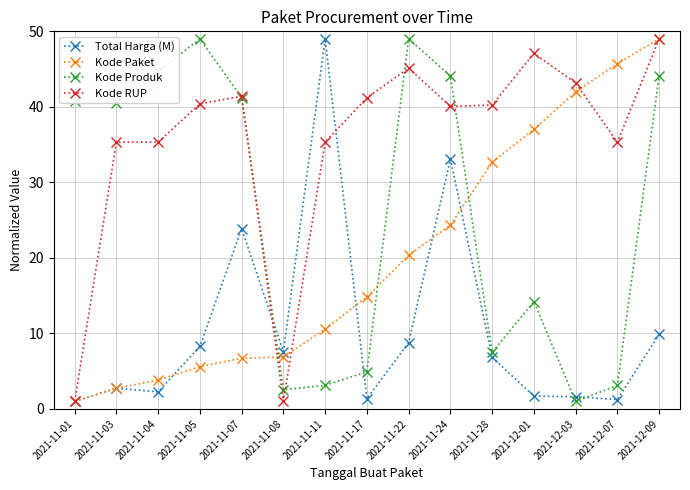

Is it true that Kode RUP equals 35.3 at 2021-11-11?

True